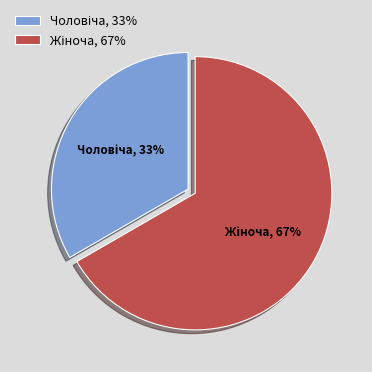

To the nearest percent, what is the average slice percentage?

50%